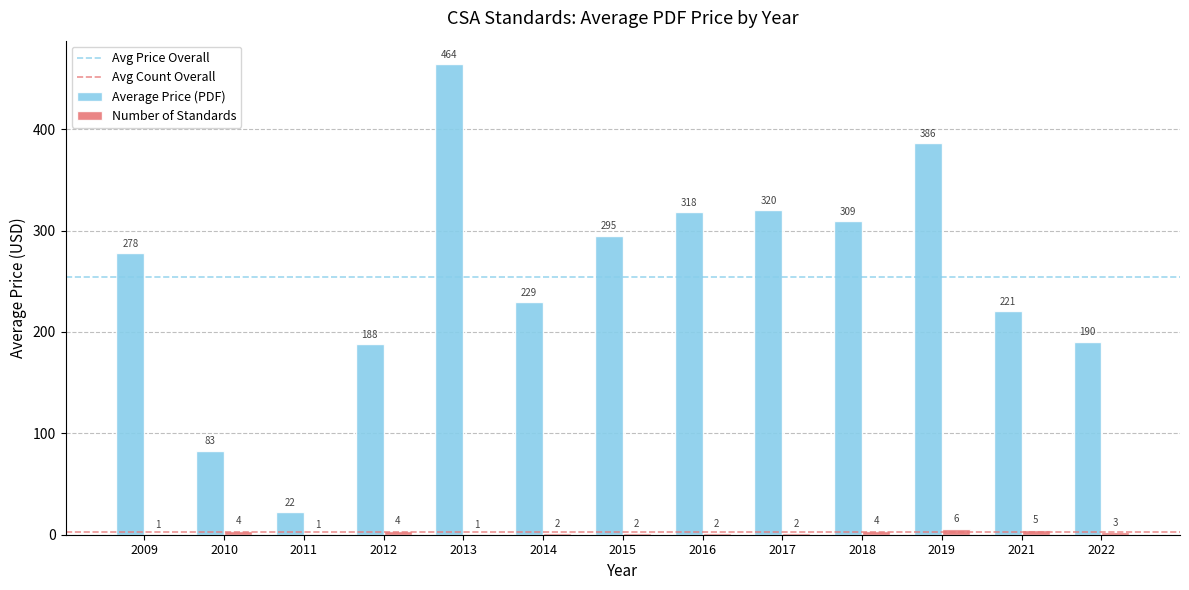

Is it true that Number of Standards equals 4.0 at 2010?

True